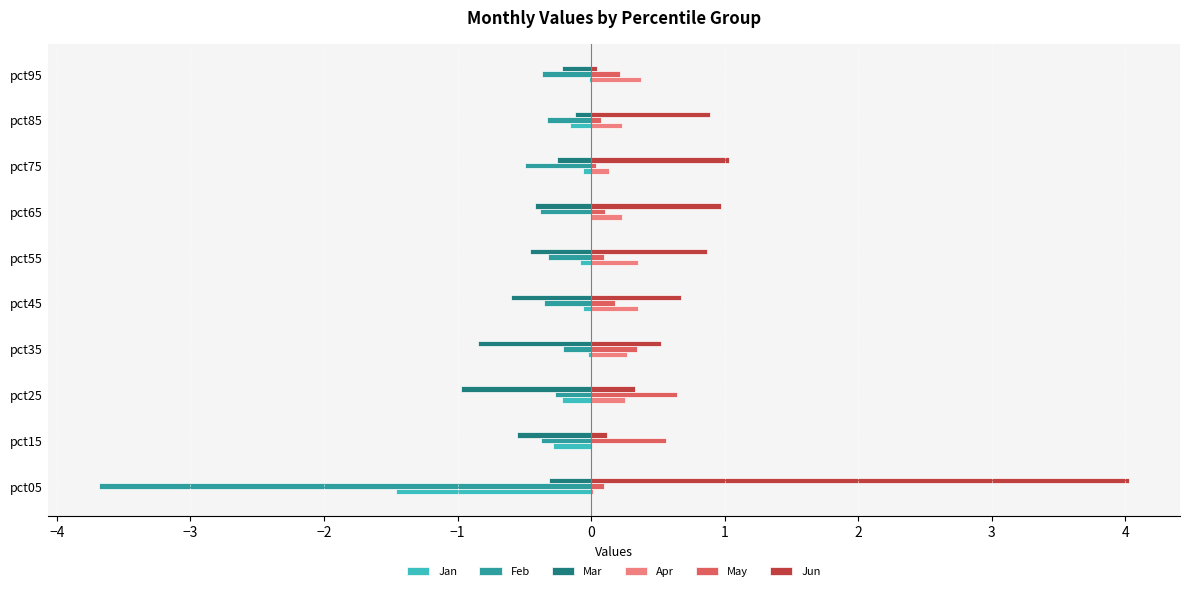

What is the maximum value for Mar?

-0.1